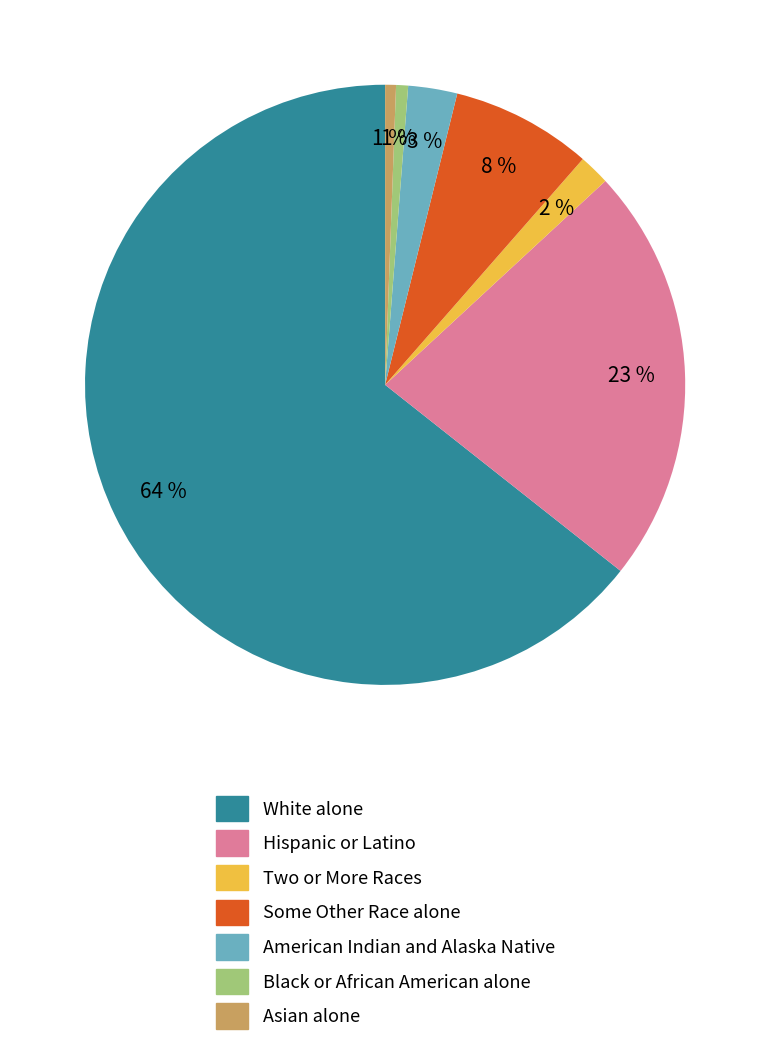

To the nearest percent, what percentage of the pie is Asian alone?

1%